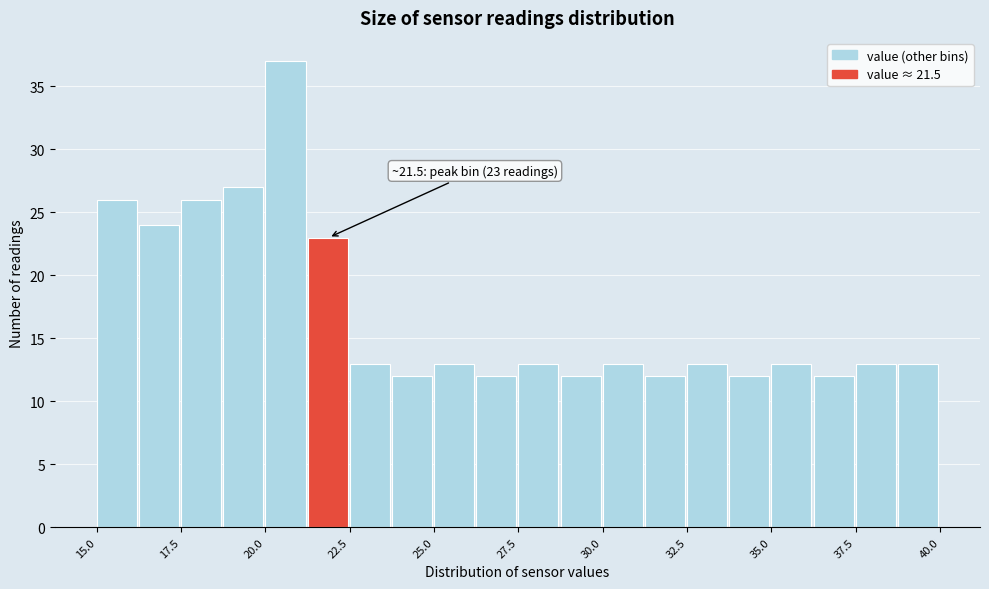

Around what value on the x-axis is the tallest bar? Give the approximate position of its centre, as read against the axis.

20.5